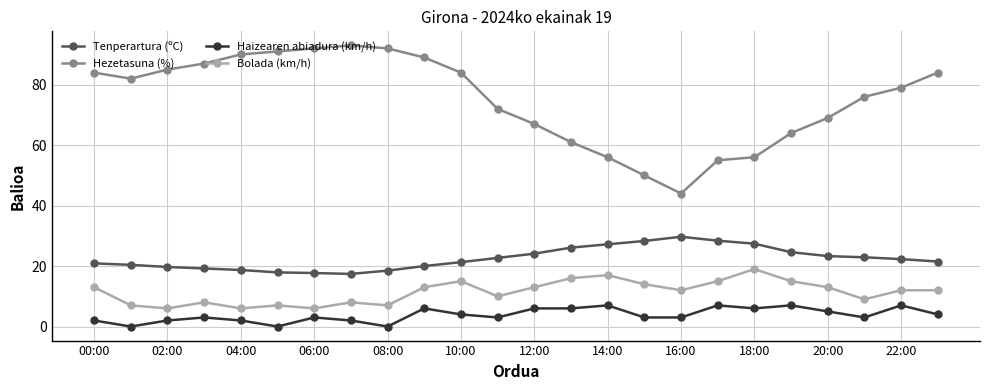

List the series in order of their peak value, lowest first.

Haizearen abiadura (km/h), Bolada (km/h), Tenperartura (ºC), Hezetasuna (%)